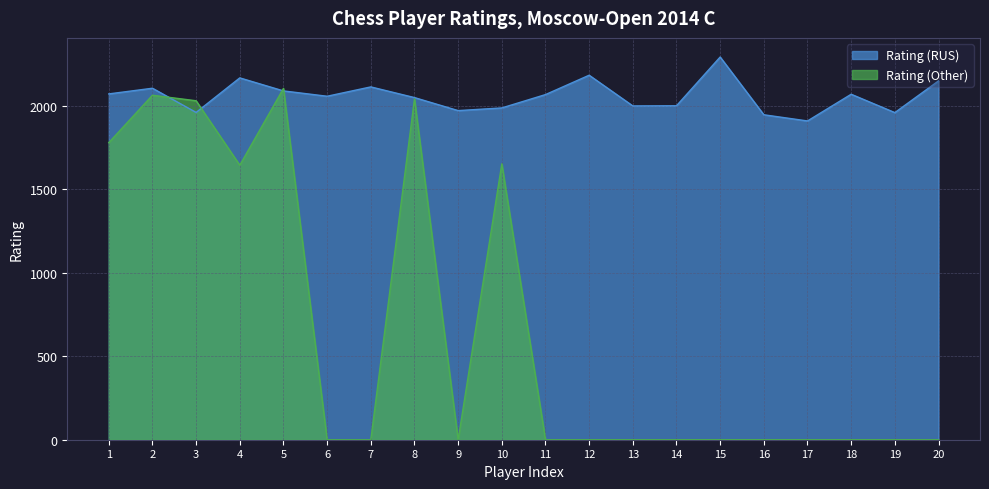

Where is the first local maximum for Rating (Other)?

2